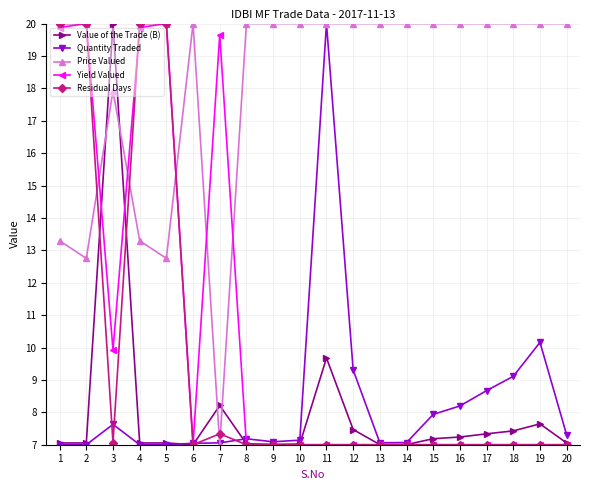

What are all the series names shown in the legend?

Value of the Trade (B), Quantity Traded, Price Valued, Yield Valued, Residual Days